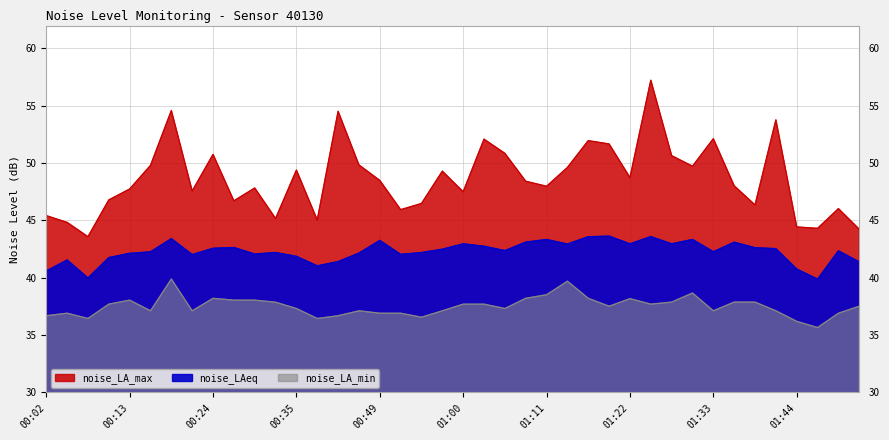

Reading left to right, transcribe all the data shown in this chart.

noise_LA_max: 45.4	44.8	43.6	46.8	47.7	49.8	54.6	47.6	50.8	46.7	47.8	45.2	49.4	45.0	54.5	49.8	48.5	45.9	46.5	49.3	47.5	52.1	50.9	48.4	48.0	49.6	52.0	51.7	48.7	57.2	50.6	49.7	52.1	48.0	46.4	53.8	44.4	44.3	46.0	44.2
noise_LAeq: 40.6	41.5	40.0	41.8	42.1	42.3	43.4	42.0	42.6	42.6	42.1	42.2	41.9	41.0	41.4	42.1	43.3	42.0	42.2	42.5	43.0	42.8	42.4	43.1	43.3	42.9	43.6	43.6	43.0	43.6	43.0	43.3	42.3	43.1	42.6	42.5	40.8	39.9	42.4	41.4
noise_LA_min: 36.7	36.9	36.5	37.7	38.0	37.1	39.9	37.1	38.2	38.0	38.0	37.9	37.3	36.5	36.7	37.1	36.9	36.9	36.6	37.1	37.7	37.7	37.3	38.2	38.5	39.7	38.2	37.5	38.2	37.7	37.9	38.7	37.1	37.9	37.9	37.1	36.2	35.7	36.9	37.5